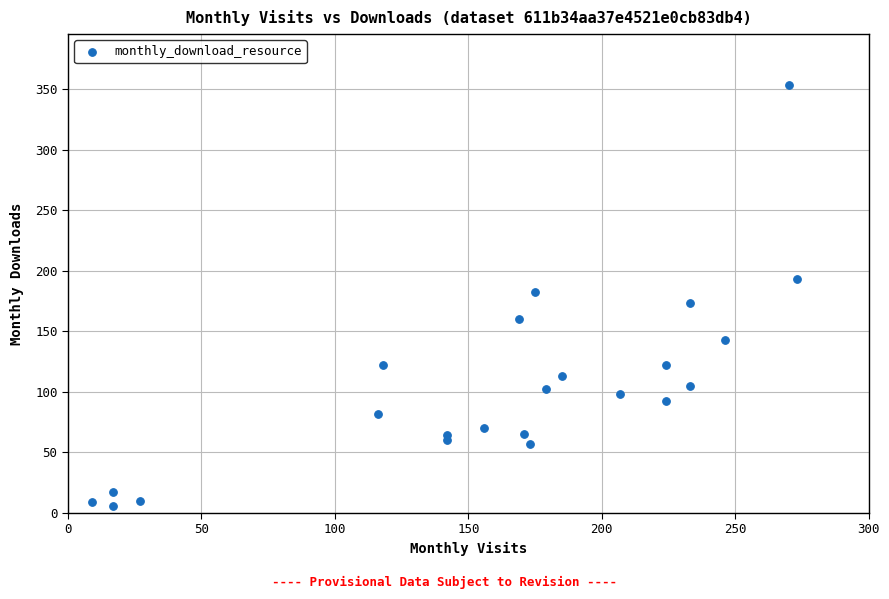

What is the range of X values (max minus min)?

264